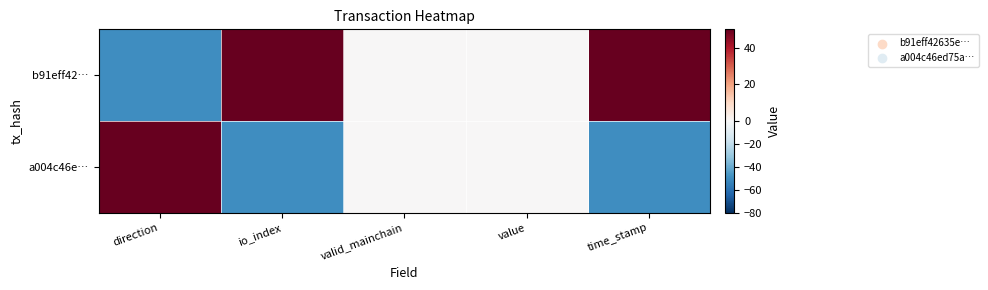

Rank the series by their maximum value, from lowest to highest.

b91eff42…, a004c46e…